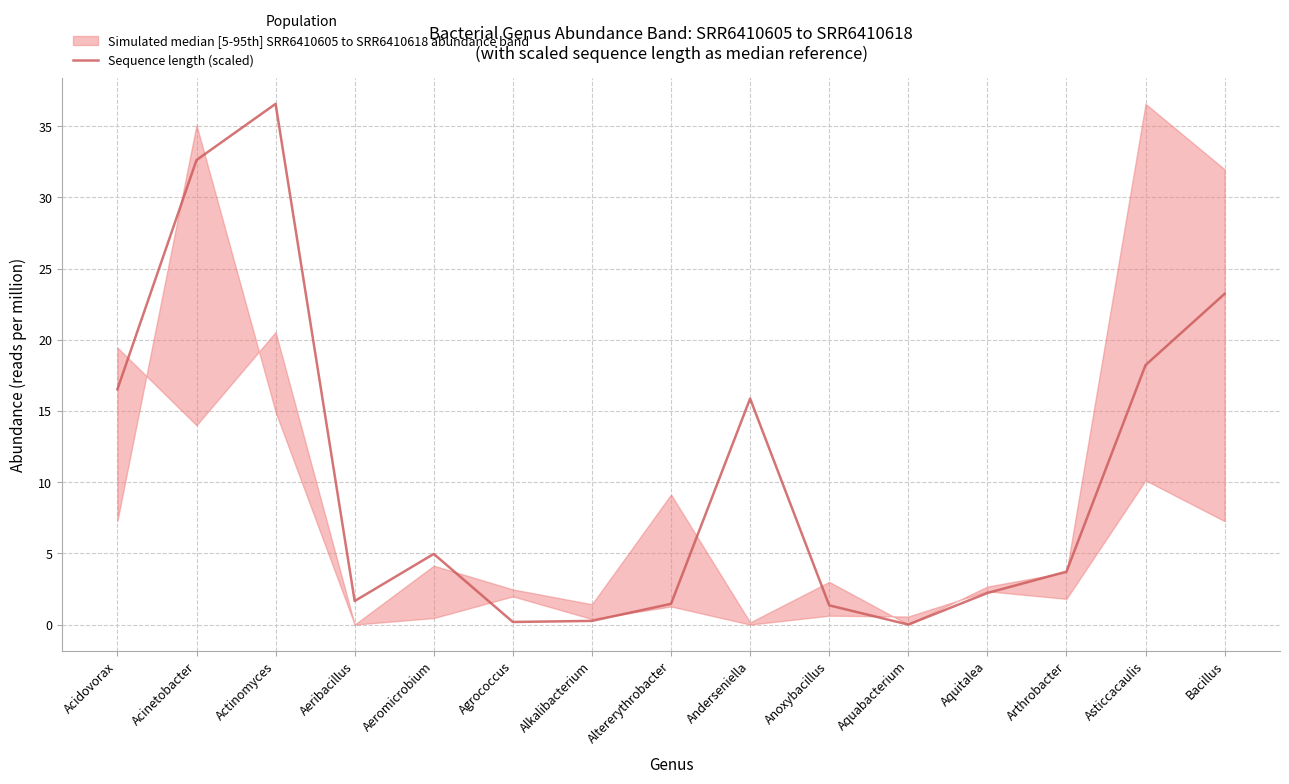

List the labels in order of value, largest first.

Actinomyces, Acinetobacter, Bacillus, Asticcacaulis, Acidovorax, Anderseniella, Aeromicrobium, Arthrobacter, Aquitalea, Aeribacillus, Altererythrobacter, Anoxybacillus, Alkalibacterium, Agrococcus, Aquabacterium